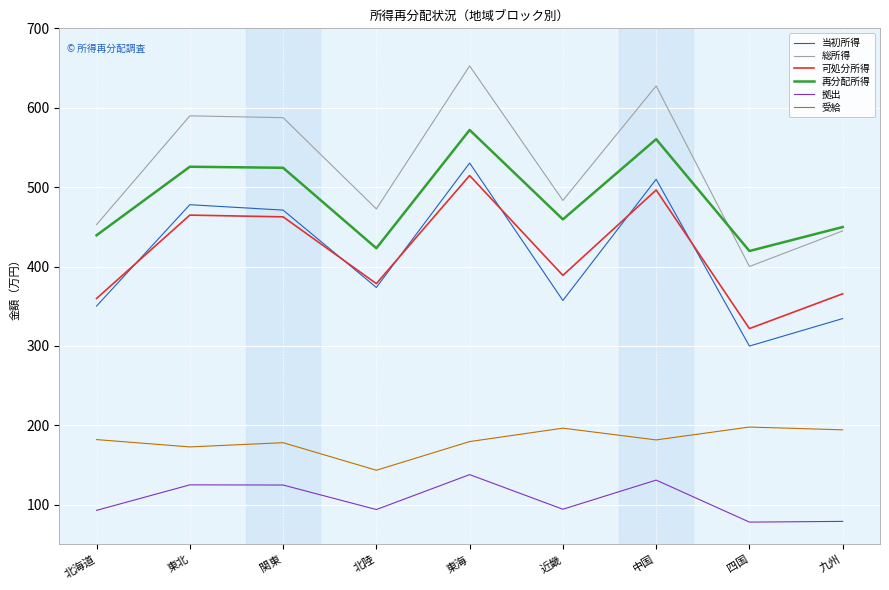

How many interior local peaks does the 総所得 series have?

3